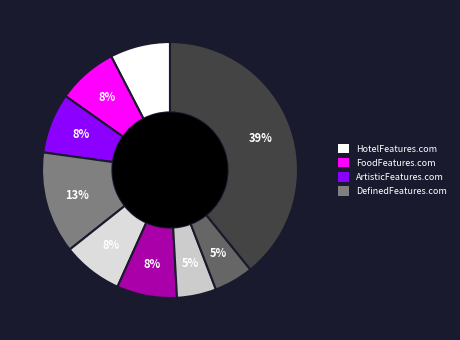

How many segments does this pie chart have?

9